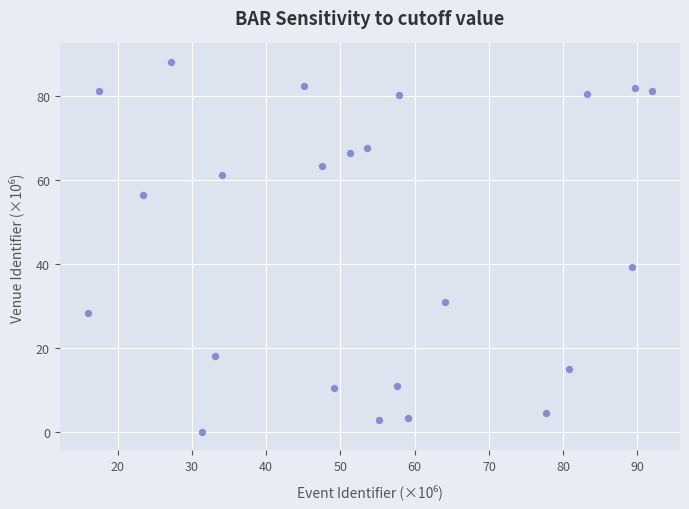

What is the range of Y values (max minus min)?

88.0